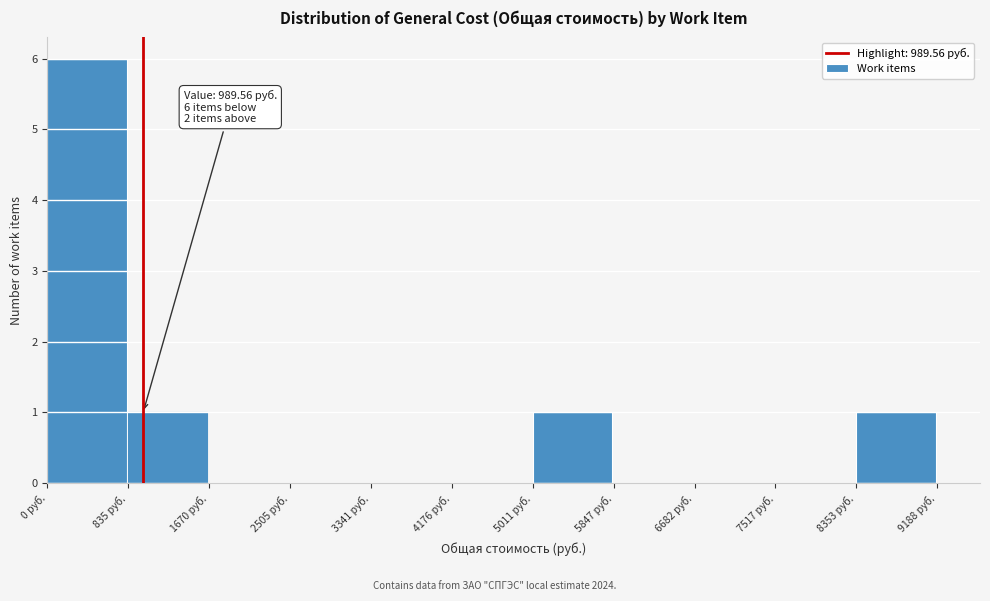

Which range on the x-axis has the tallest bar?

0 to 800